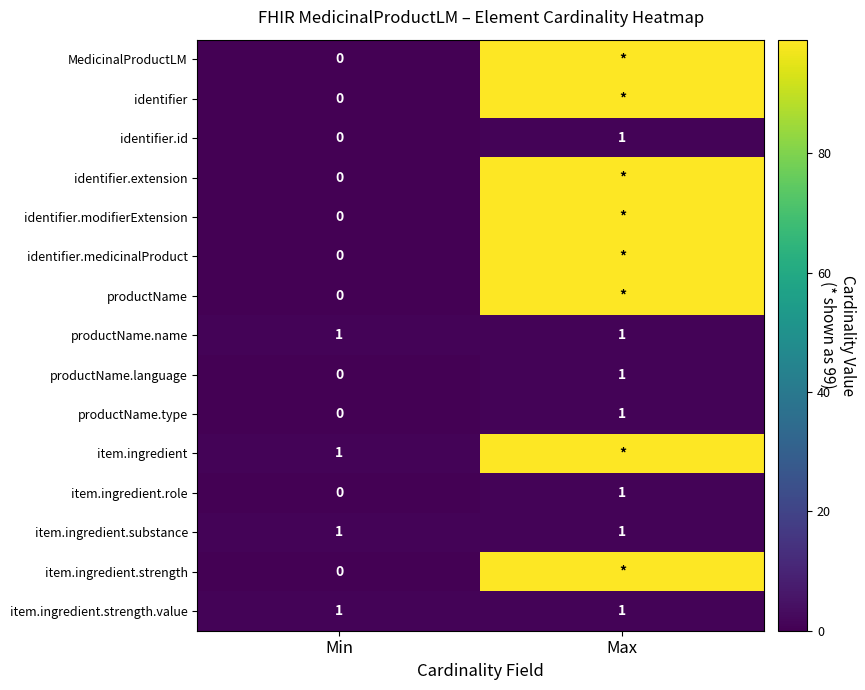

At which label does productName.type reach its peak?

Max